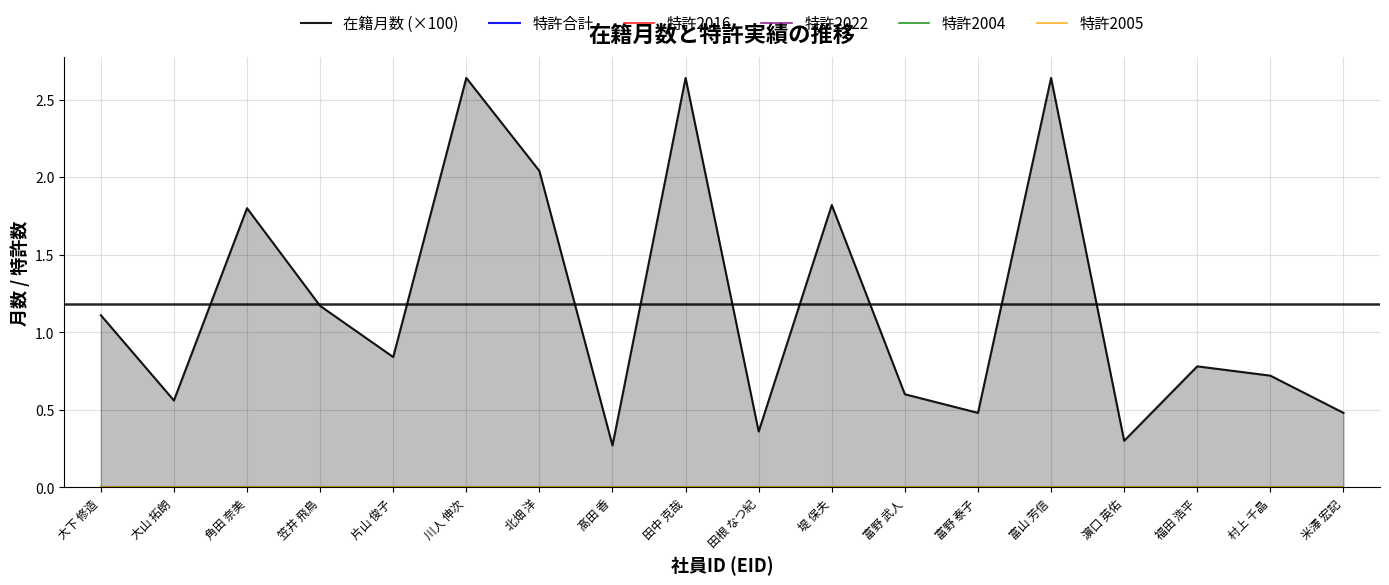

Rank the series at 笠井 飛鳥 from highest to lowest value.

在籍月数 (×100), 特許合計, 特許2016, 特許2022, 特許2004, 特許2005